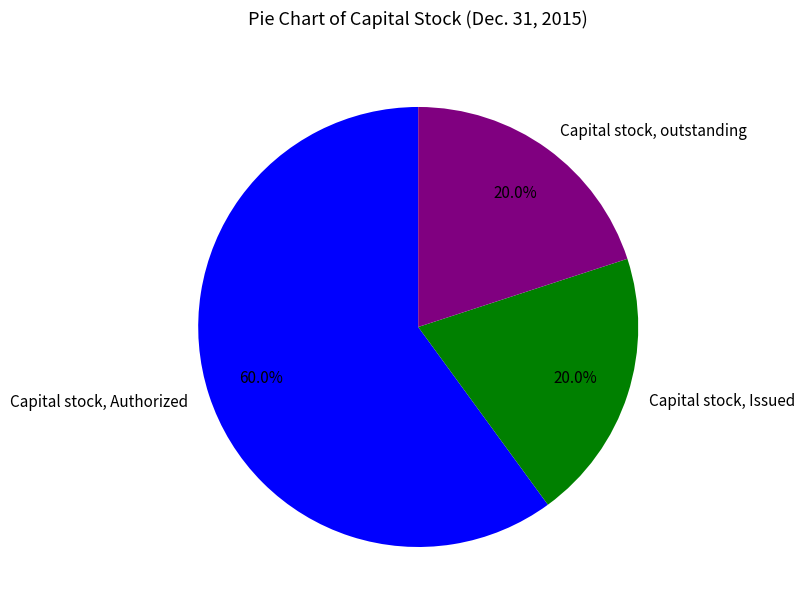

What percentage is NOT represented by Capital stock, Authorized?

40.0%